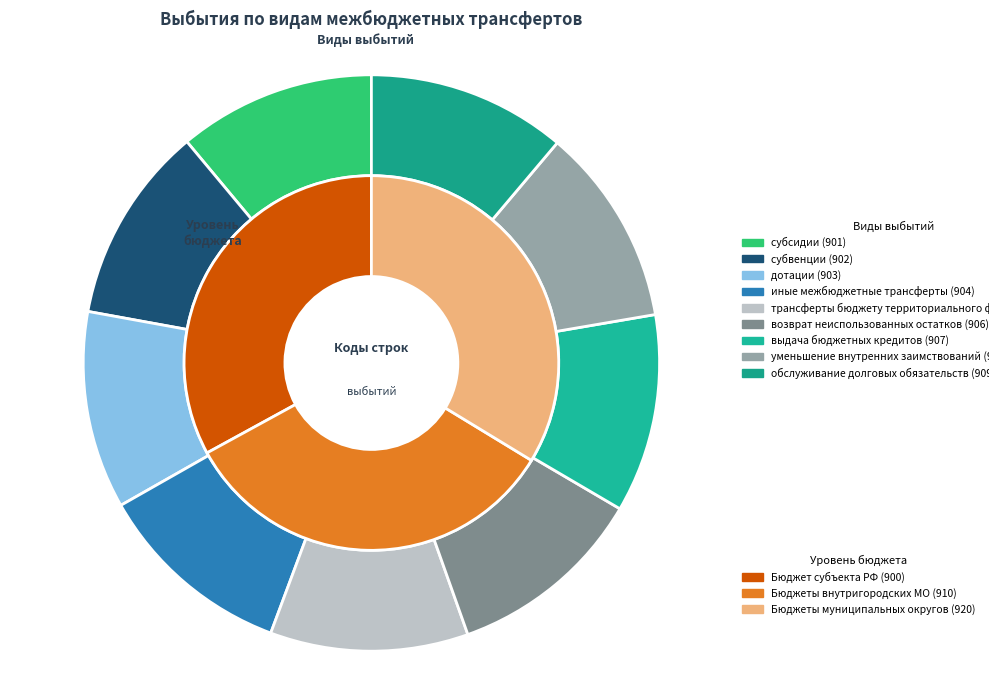

Is there a majority slice in this chart?

No